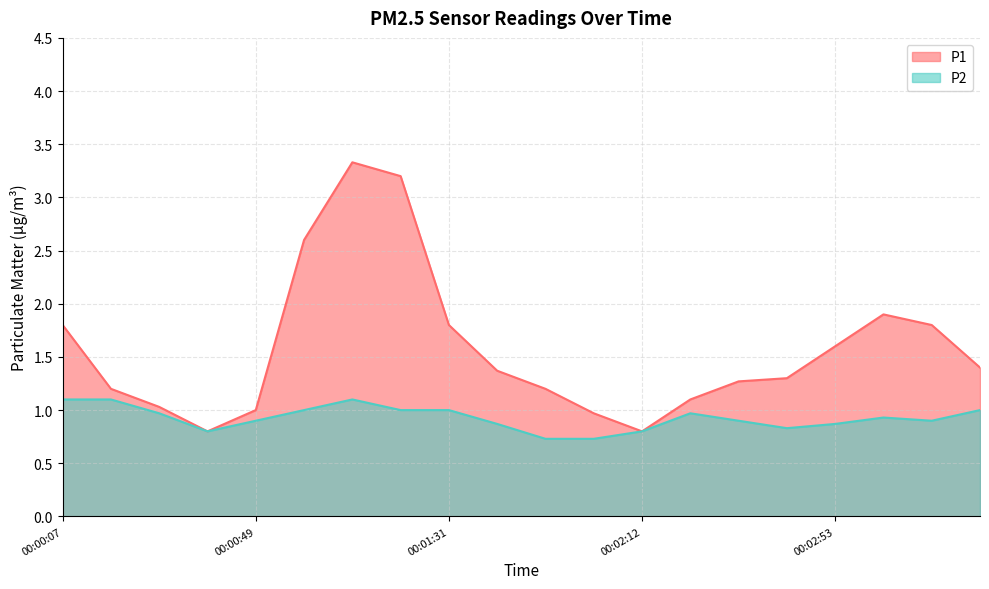

Rank the series by their maximum value, from lowest to highest.

P2, P1